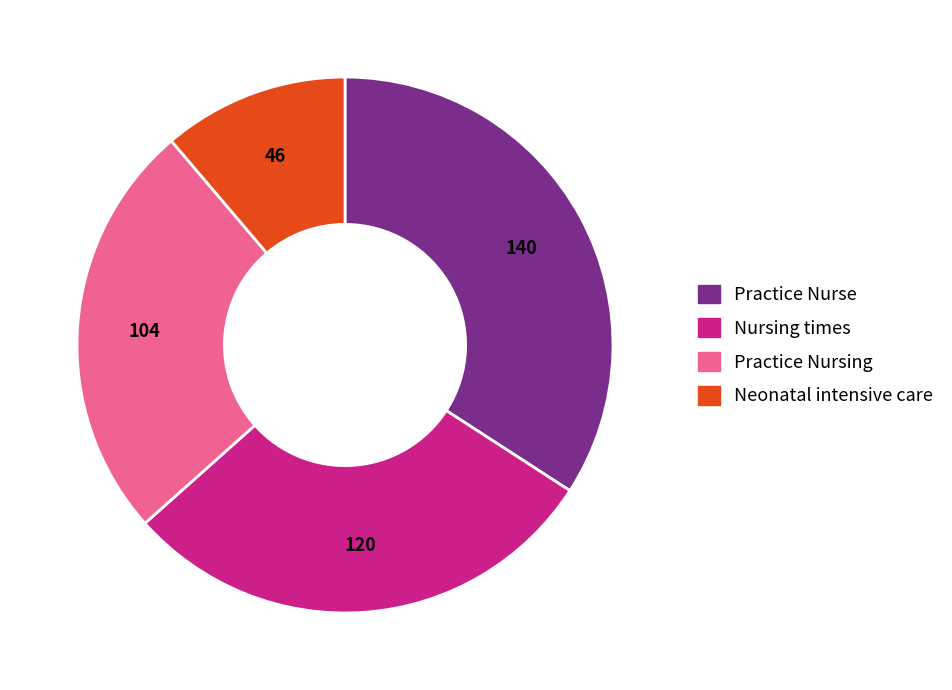

Do Practice Nursing and Nursing times together represent more than half of the pie?

Yes